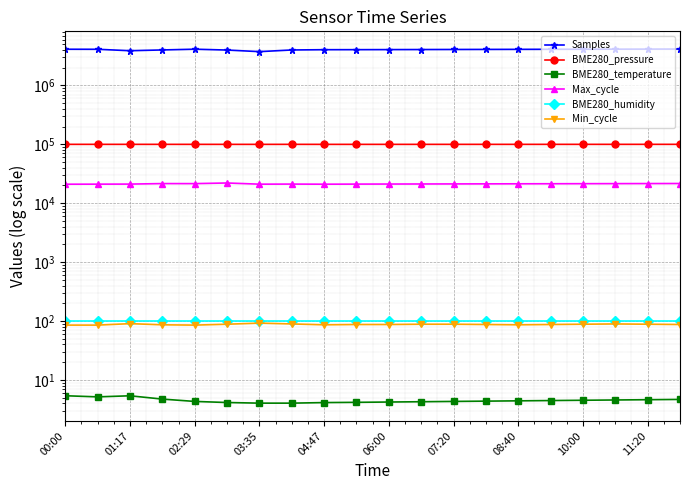

What is the value of the Min_cycle point at the 20th from the left?

87.0